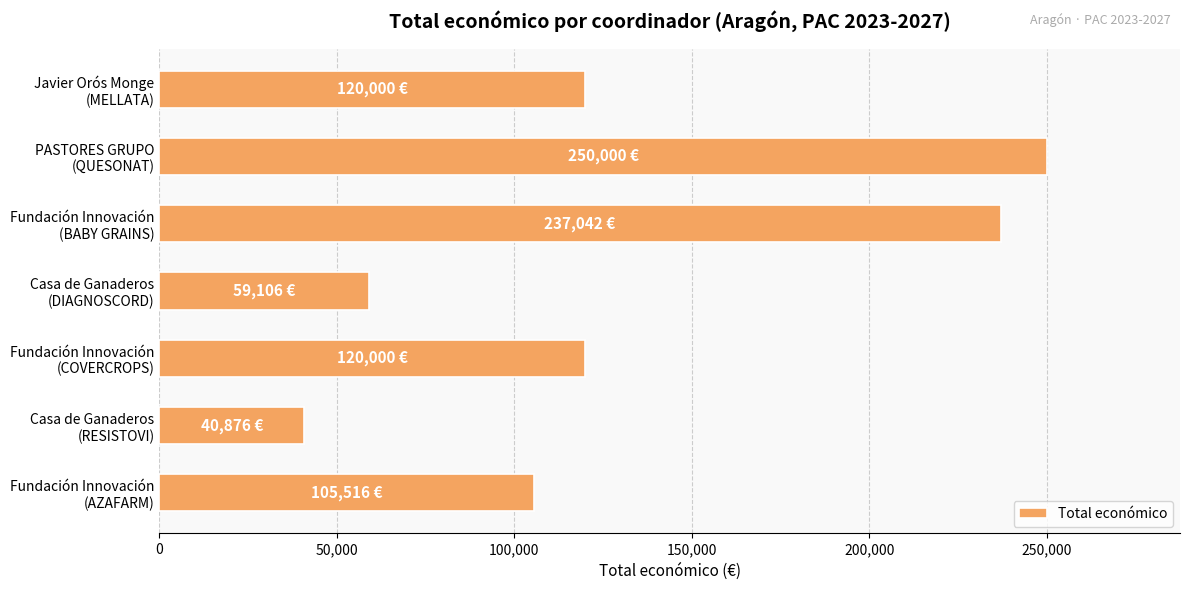

What is the smallest value displayed?

40876